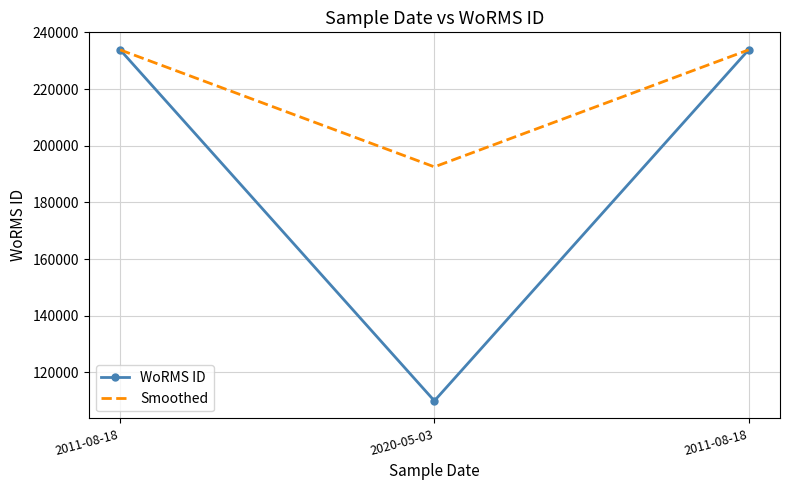

What are all the series names shown in the legend?

WoRMS ID, Smoothed